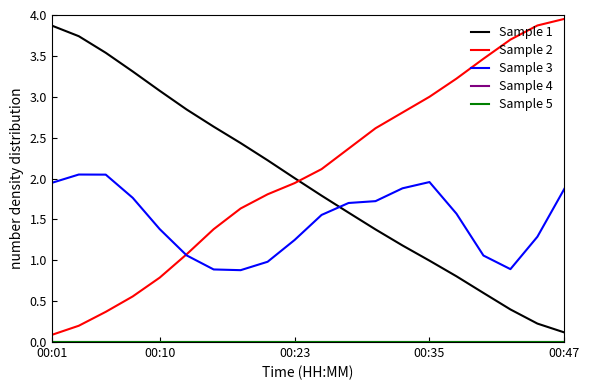

Does the chart have visible grid lines?

No